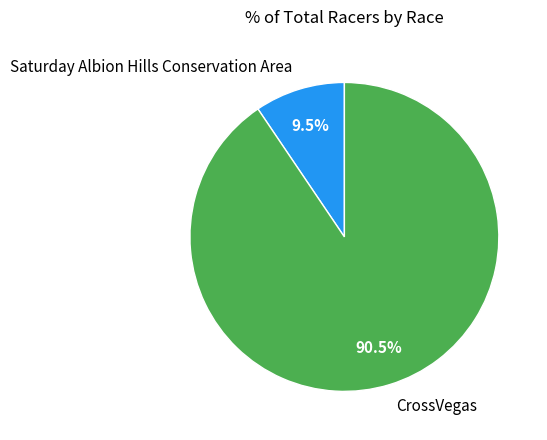

Which has a higher value, CrossVegas or Saturday Albion Hills Conservation Area?

CrossVegas